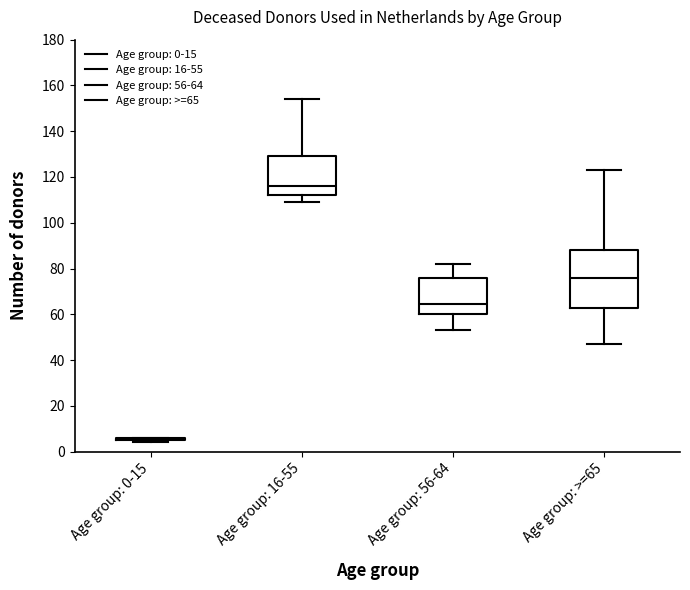

Reading left to right, read every box against the y-axis: the position of its median line, the range the box covers, and the ends of its whiskers. The values are not printed on the chart, so give them approximately, as read against the axis.

Age group: 0-15: box collapsed to a line at 6, whiskers 4 to 6
Age group: 16-55: median 116, box 112 to 130, whiskers 110 to 154
Age group: 56-64: median 64, box 60 to 76, whiskers 54 to 82
Age group: >=65: median 76, box 62 to 88, whiskers 48 to 124